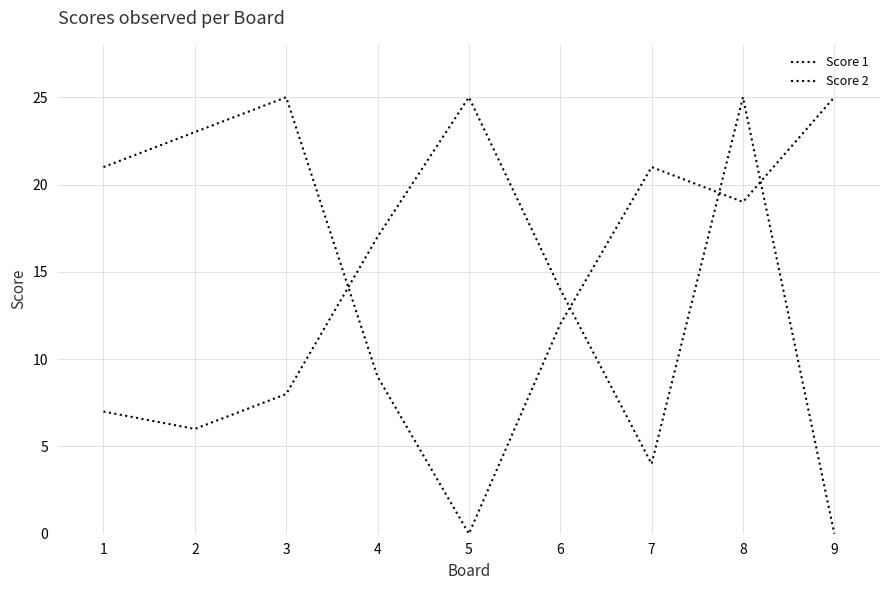

How many lines are shown in the chart?

2